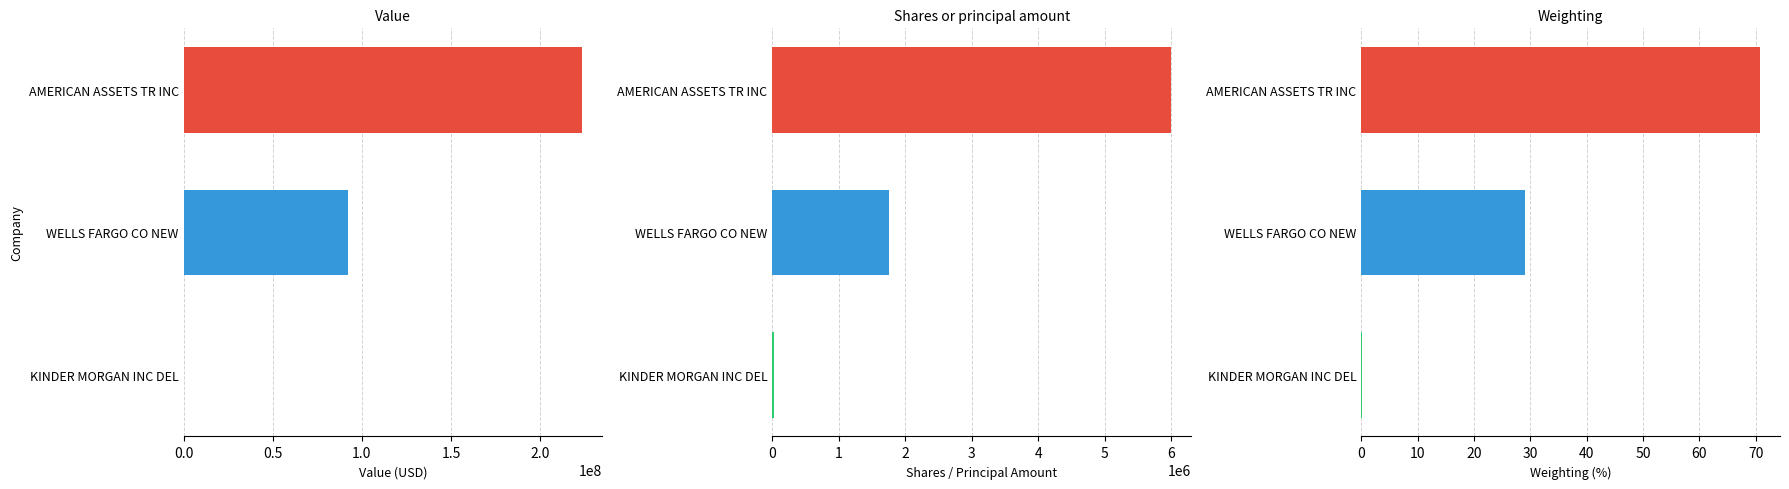

The Shares or principal amount series shows 497613.3 at WELLS FARGO CO NEW. True or false?

False